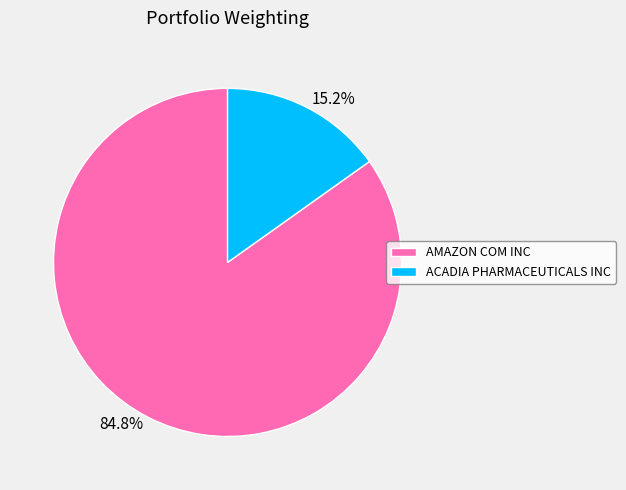

Which has a higher value, 84.8% or 15.2%?

84.8%